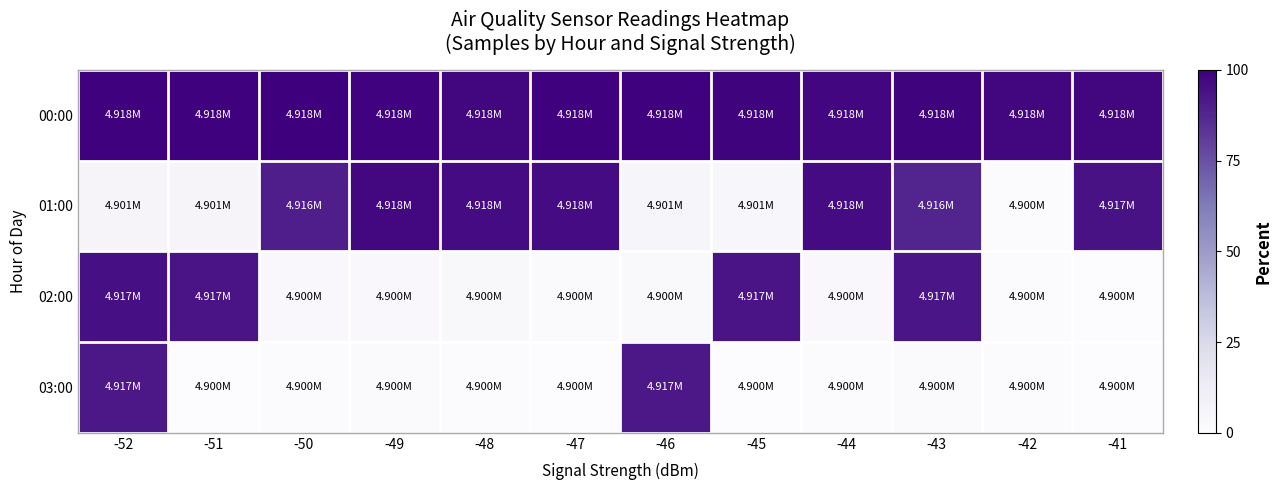

Which series has the widest spread of values?

01:00